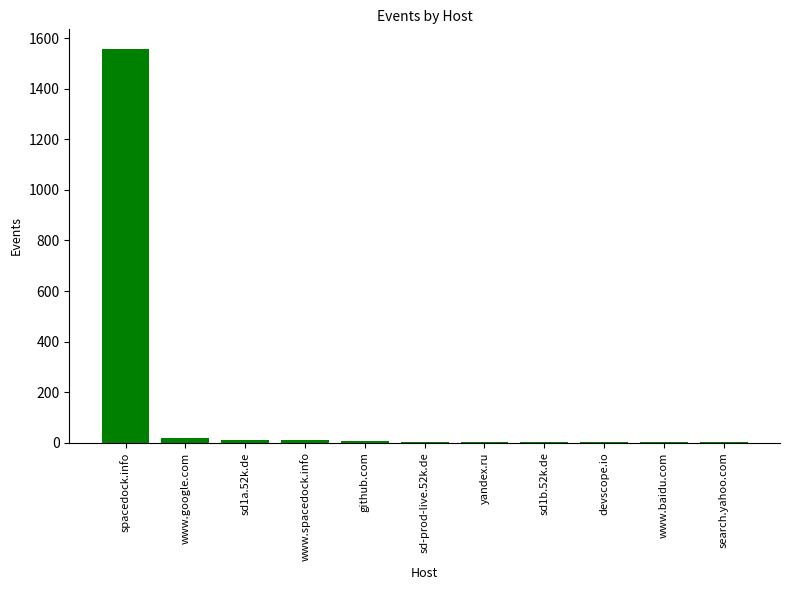

At which label does the data first exceed 3?

spacedock.info